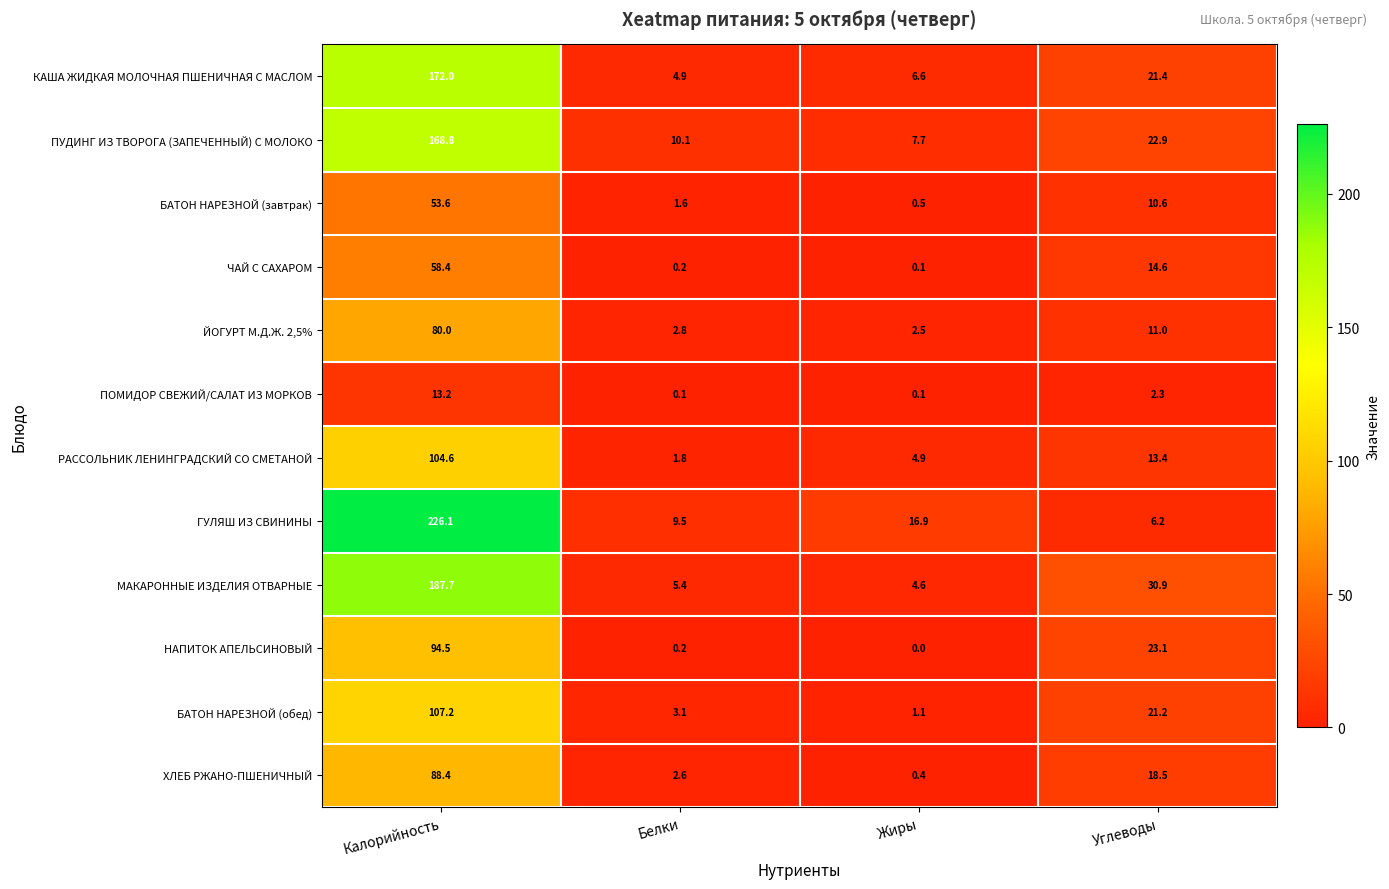

What is the spread (max minus min) of values at Жиры?

16.9